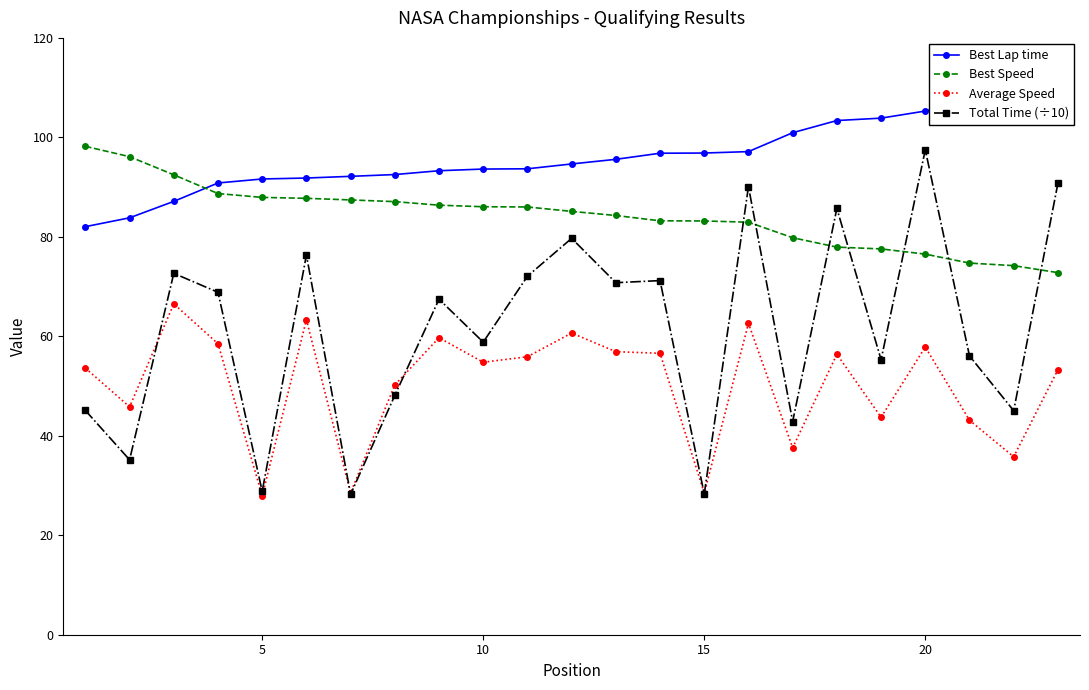

True or false: Average Speed and Best Speed cross at least once.

False